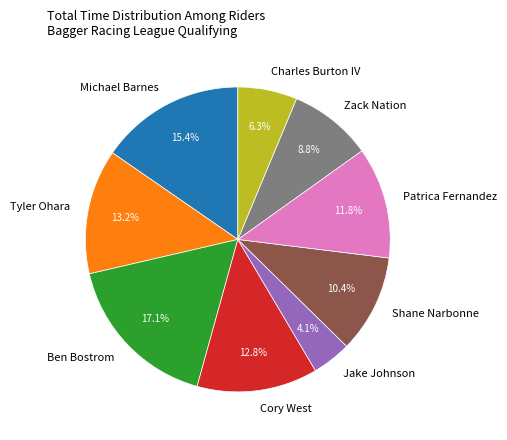

What is the largest slice in the pie chart?

Ben Bostrom